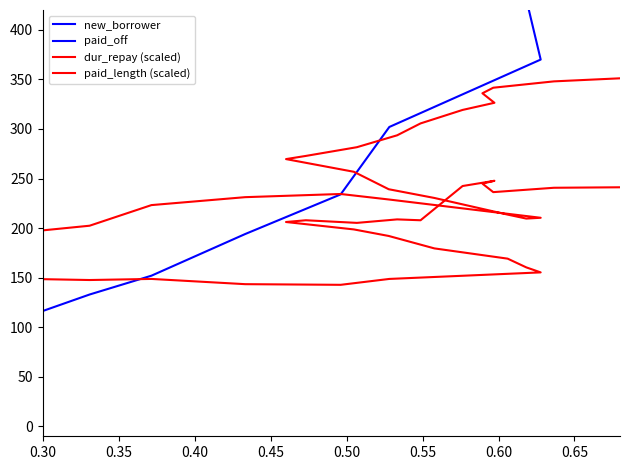

In dur_repay (scaled), how many points are lower than both neighbors (excluding endpoints)?

2